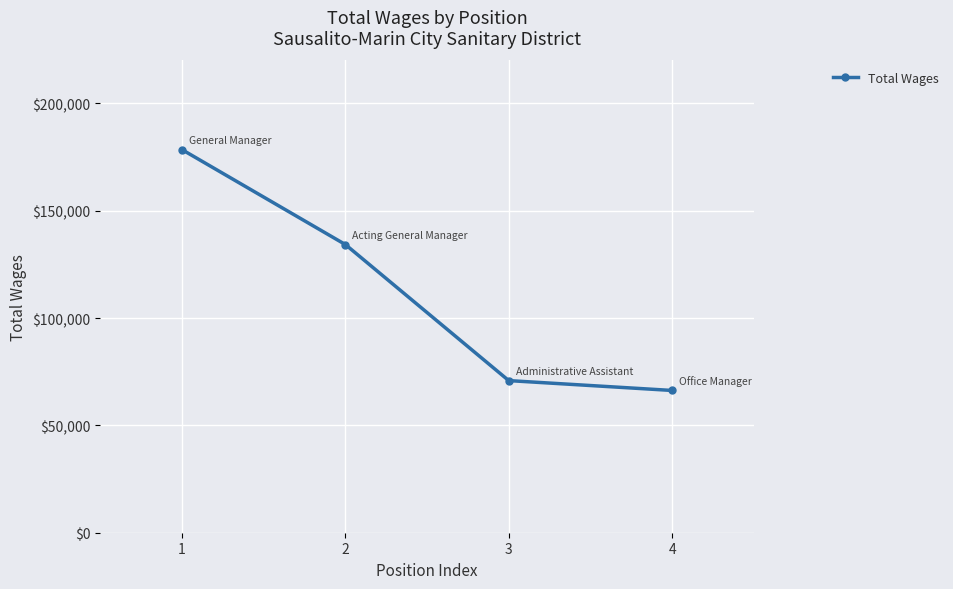

True or false: the data has more than 0 interior local peaks.

False